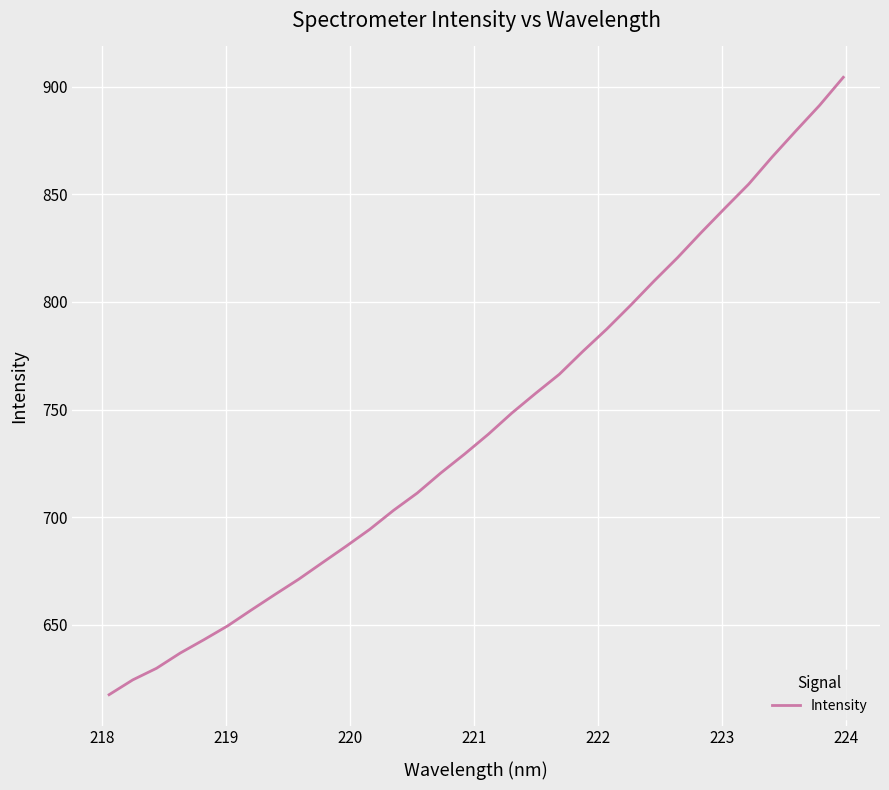

What is the difference between the maximum and minimum values?

286.9